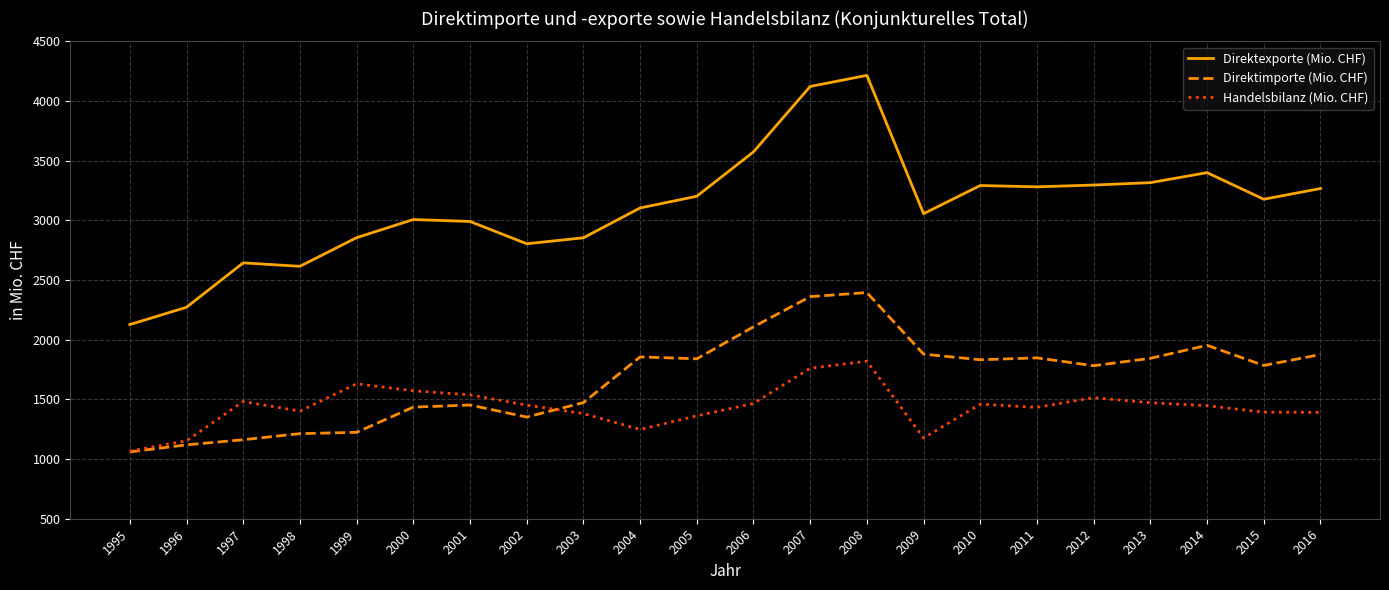

List the series in order of their peak value, highest first.

Direktexporte (Mio. CHF), Direktimporte (Mio. CHF), Handelsbilanz (Mio. CHF)